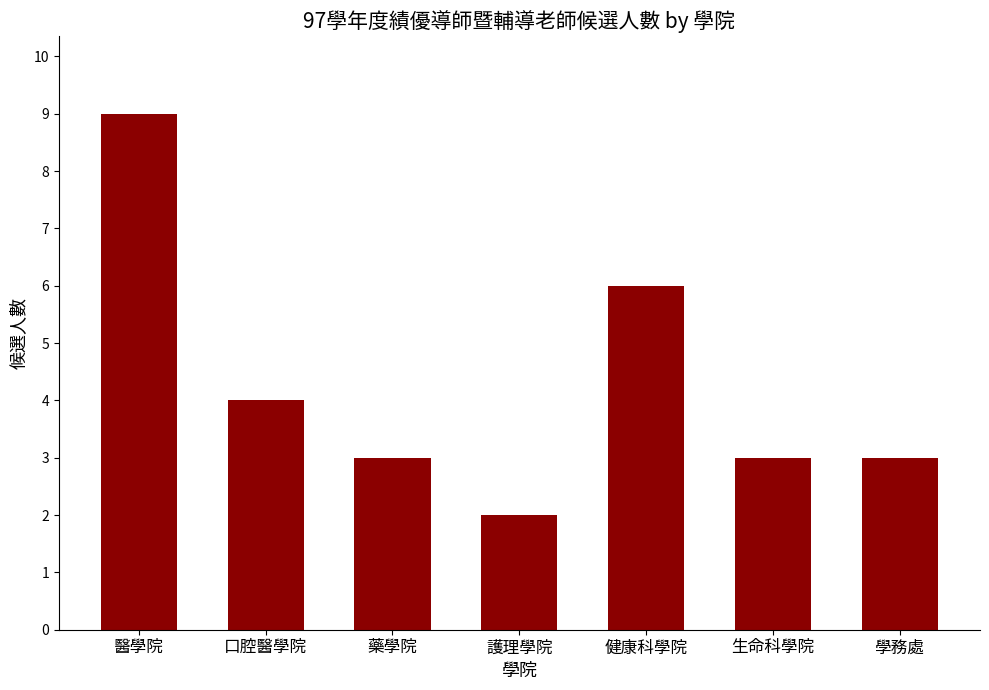

What is the greatest value displayed?

9